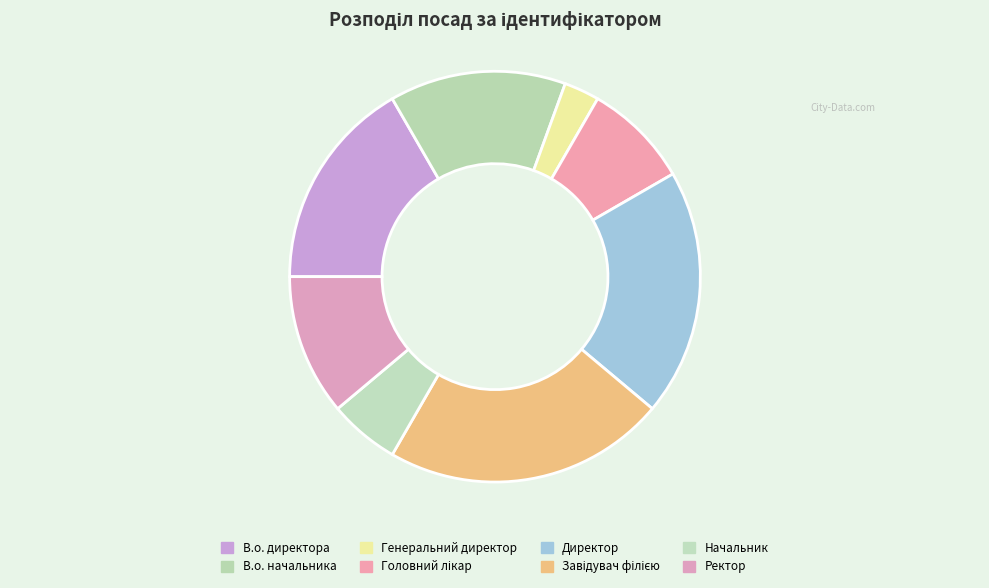

Is it true that В.о. директора is 2% of the pie?

False